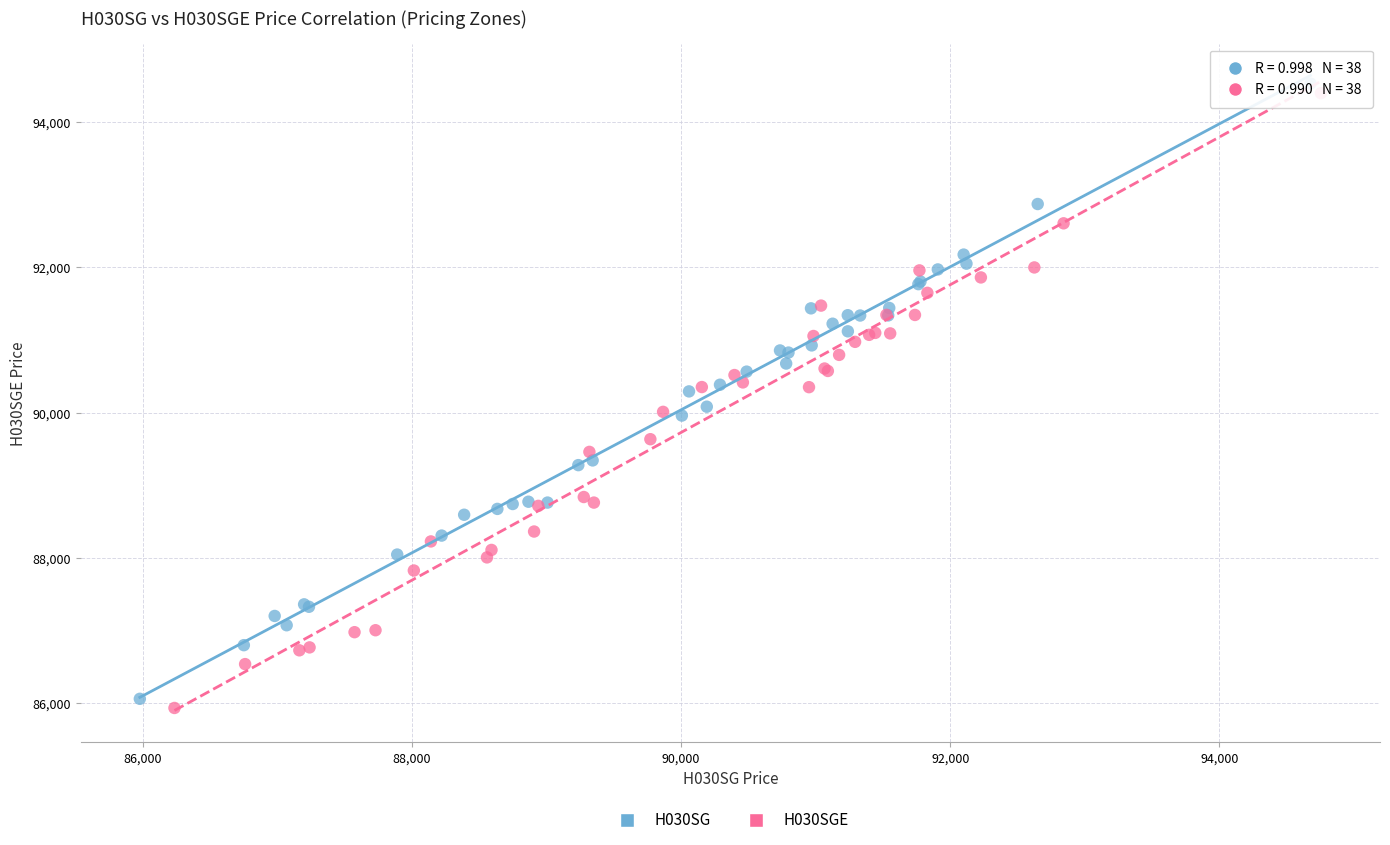

Which series has the largest Y range (max minus min)?

H030SG